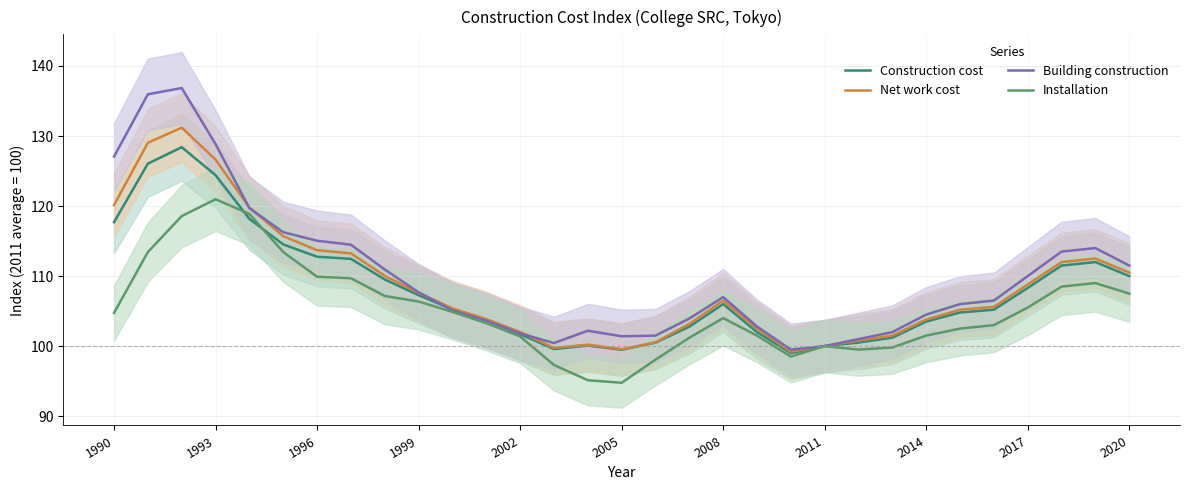

What is the smallest value displayed?

94.8